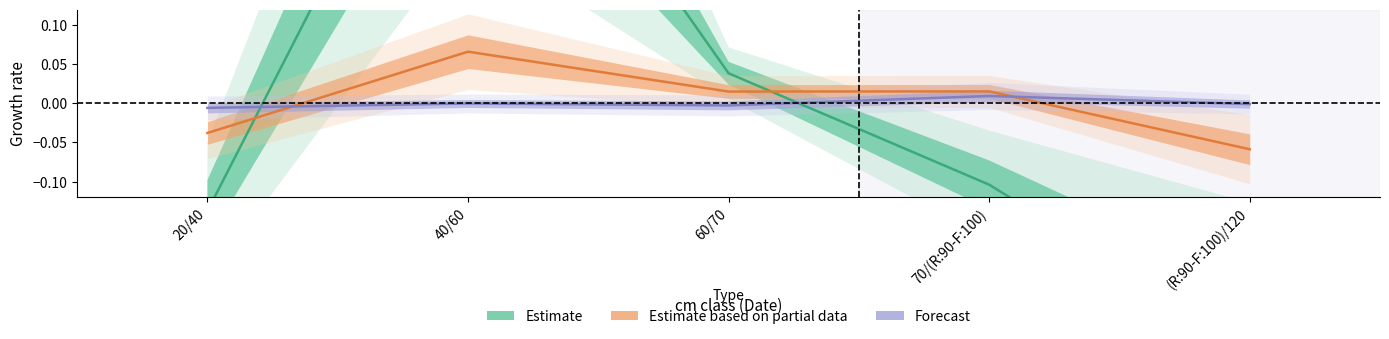

The value of Estimate at 70/(R:90-F:100) is -0.1. True or false?

True